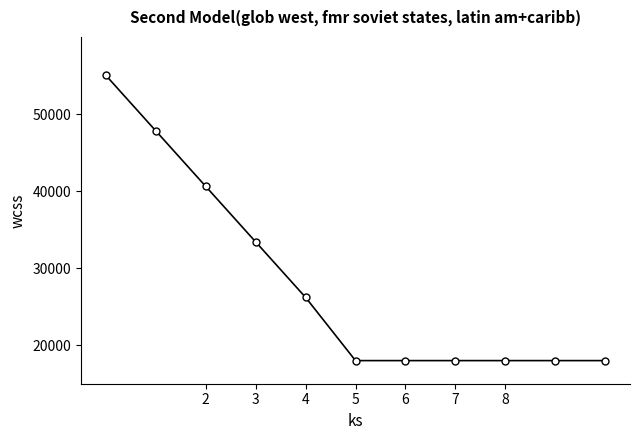

What is the difference between the maximum and second lowest values?

37000